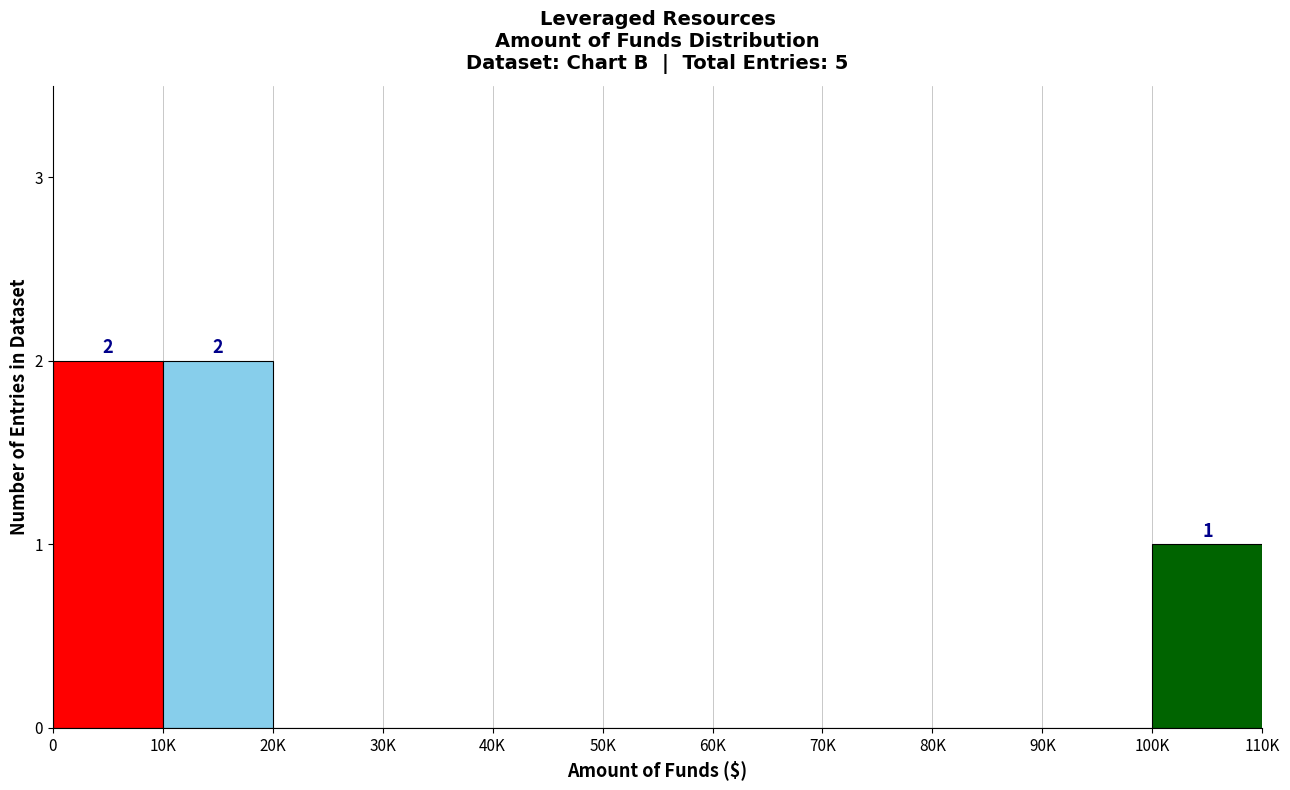

Reading left to right, list all the values displayed in this chart.

0=2	10K=2	20K=0	30K=0	40K=0	50K=0	60K=0	70K=0	80K=0	90K=0	100K=1